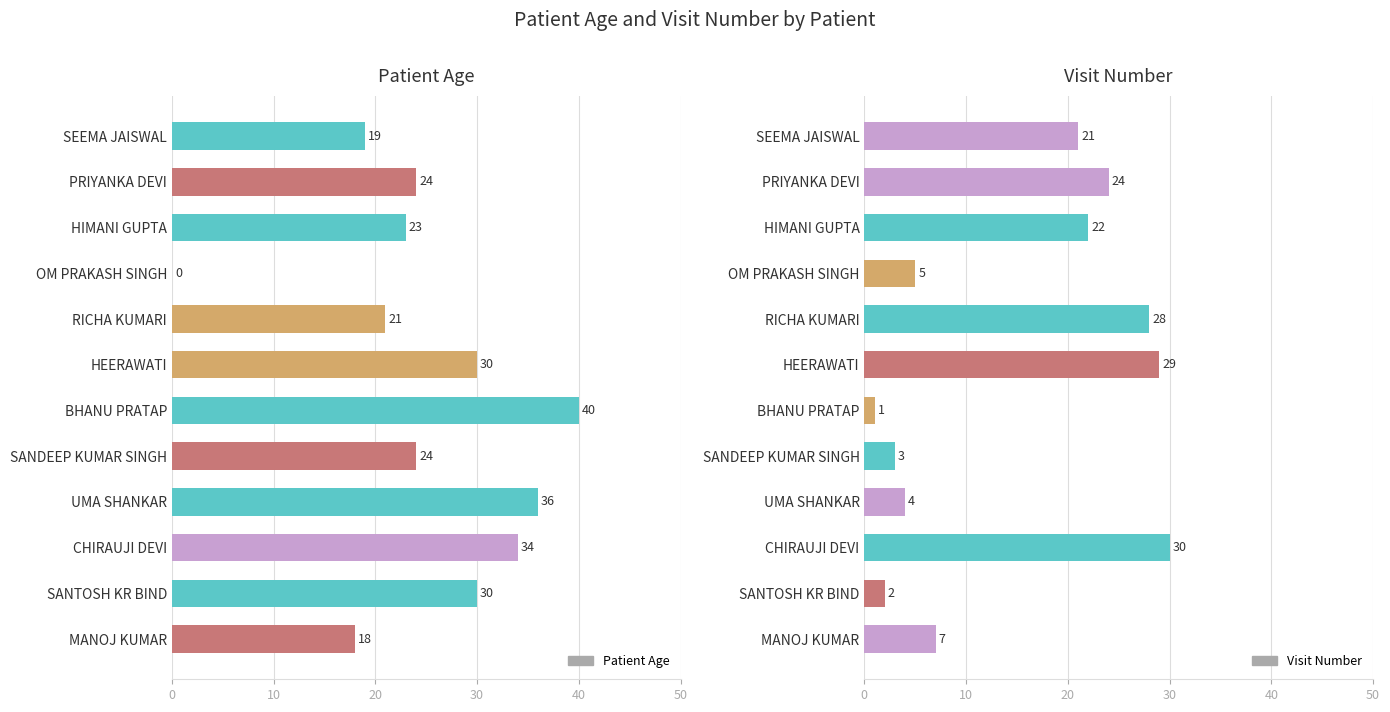

How many groups of bars are there?

12